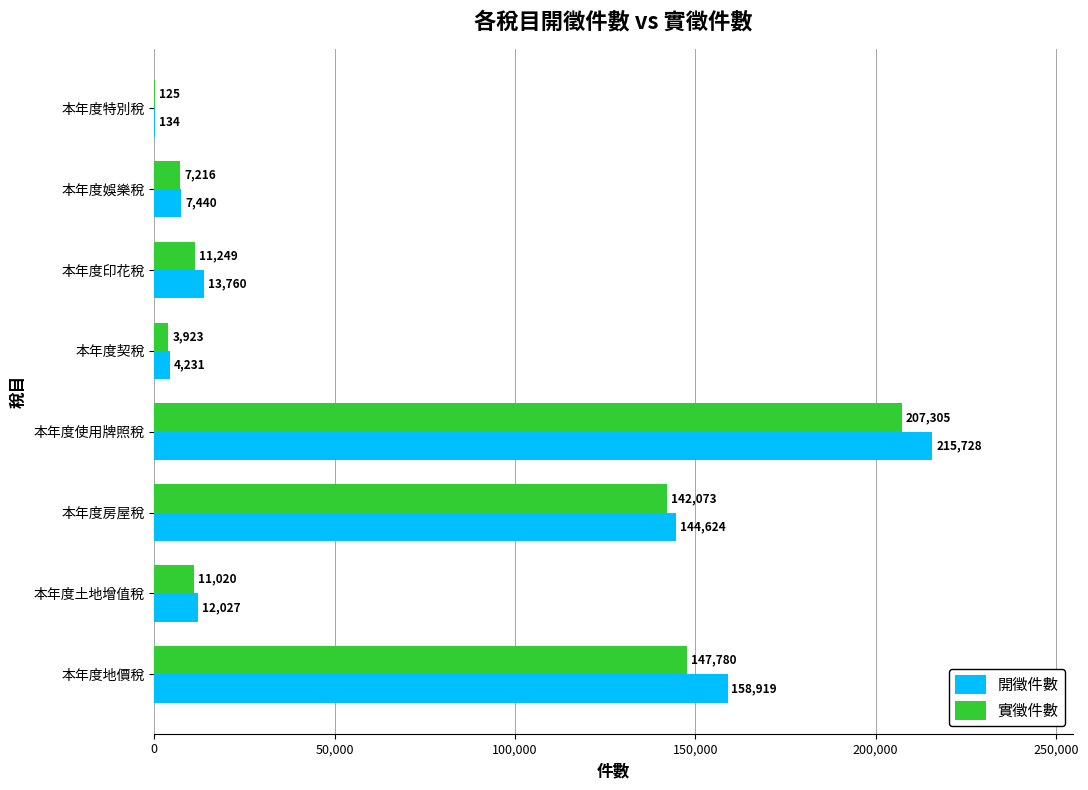

Is the value of 實徵件數 at 本年度使用牌照稅 greater than the value of 開徵件數 at 本年度地價稅?

Yes